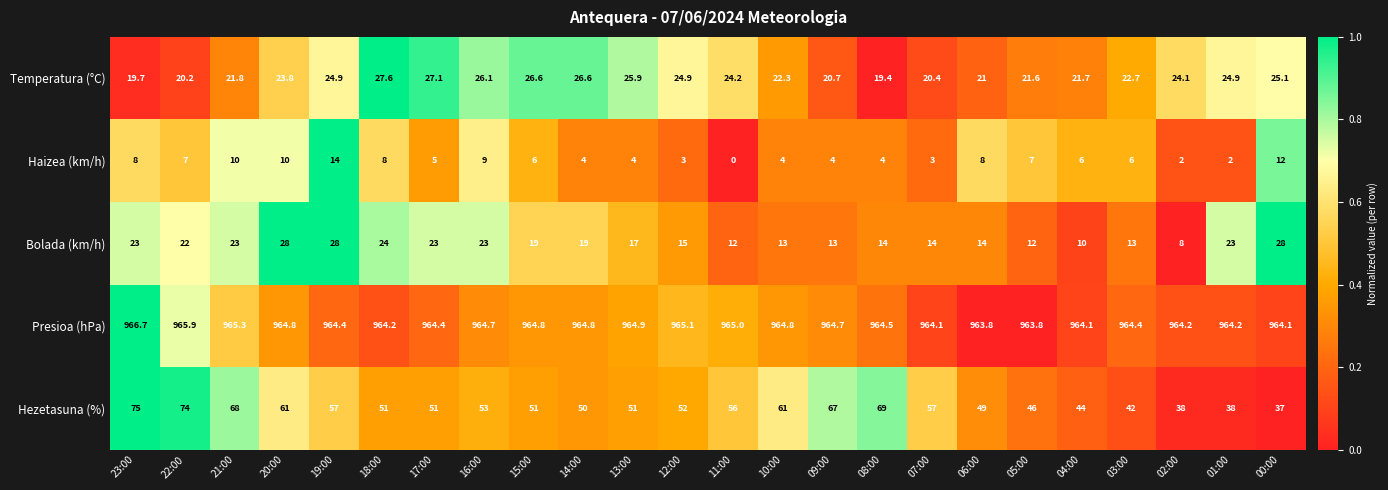

Which series has the largest range (max minus min)?

Hezetasuna (%)